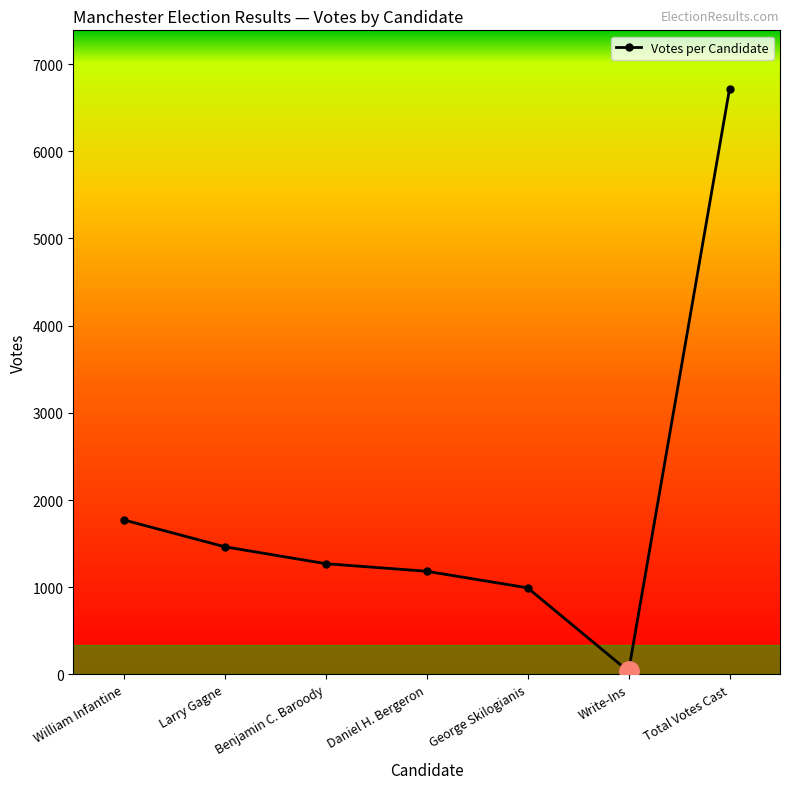

Rank the categories by value from lowest to highest.

Write-Ins, George Skilogianis, Daniel H. Bergeron, Benjamin C. Baroody, Larry Gagne, William Infantine, Total Votes Cast